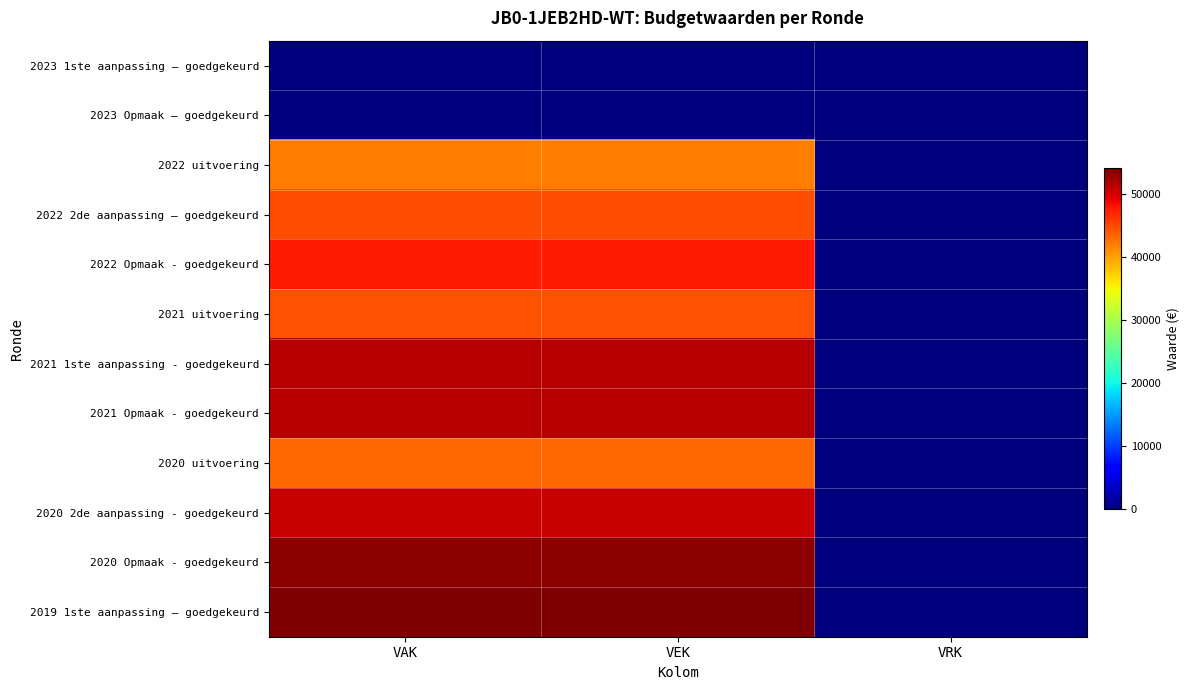

At which category is the sum across all series the highest?

VAK